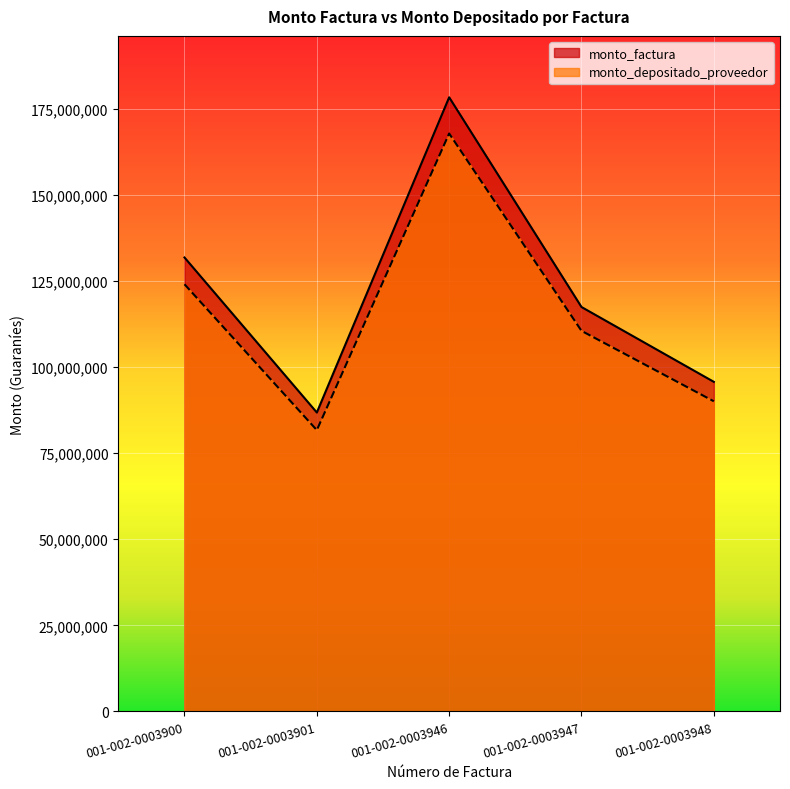

What is the spread (max minus min) of values at 001-002-0003946?

10514073